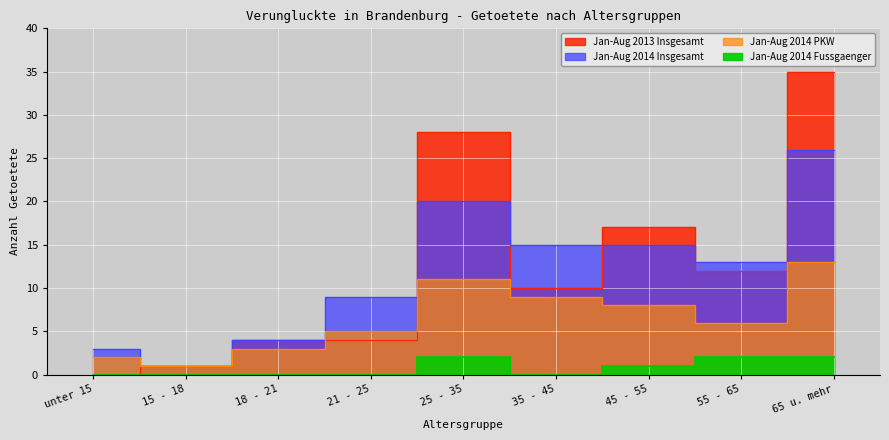

Is the value of Jan-Aug 2014 Insgesamt at 35 - 45 greater than the value of Jan-Aug 2013 Insgesamt at 25 - 35?

No